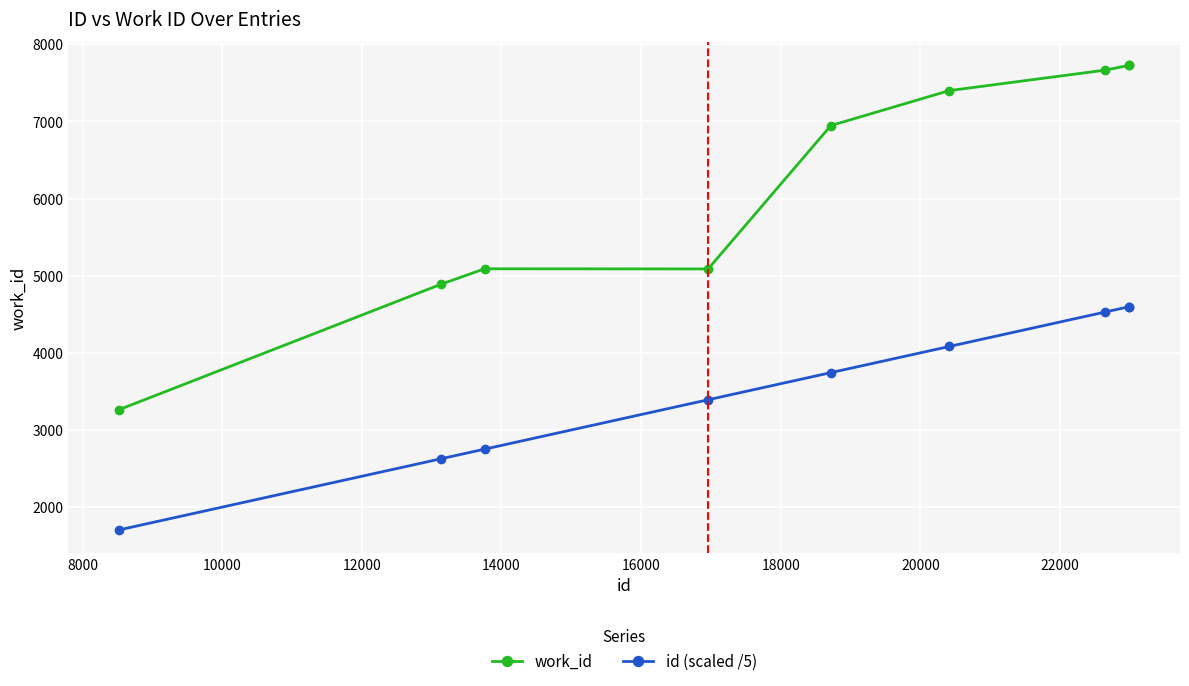

Rank the series by their maximum value, from highest to lowest.

work_id, id (scaled /5)